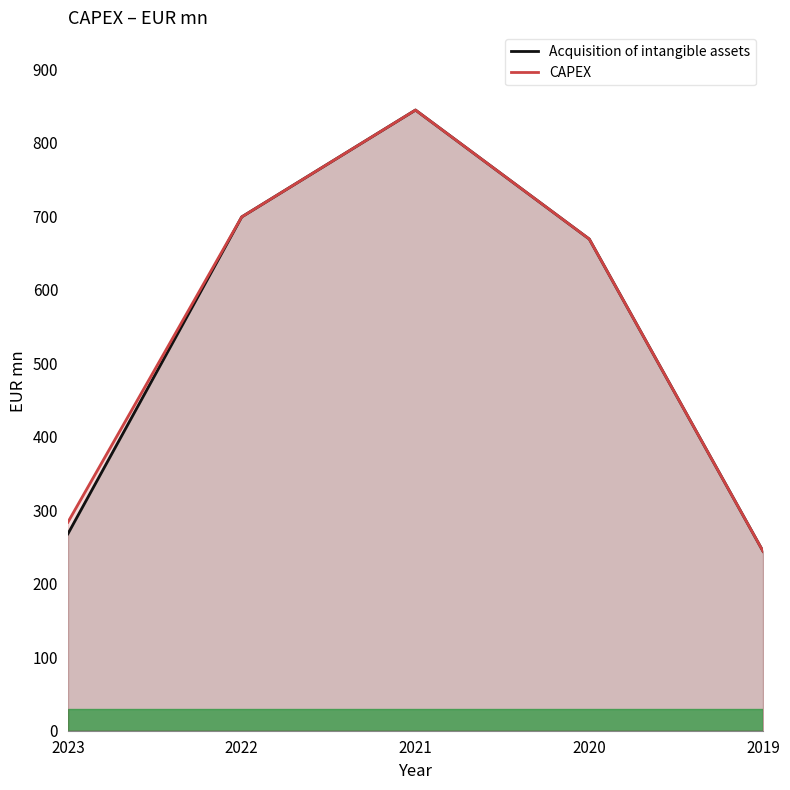

What is the value of the CAPEX point at the 5th from the left?

244.0